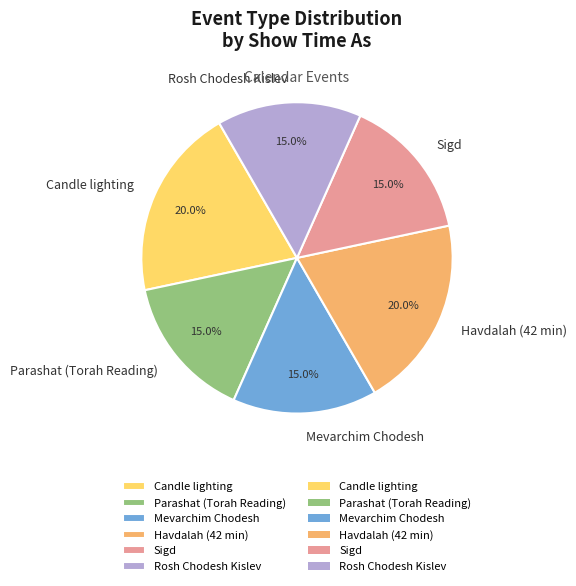

What percentage do Parashat (Torah Reading) and Sigd together represent?

30.0%